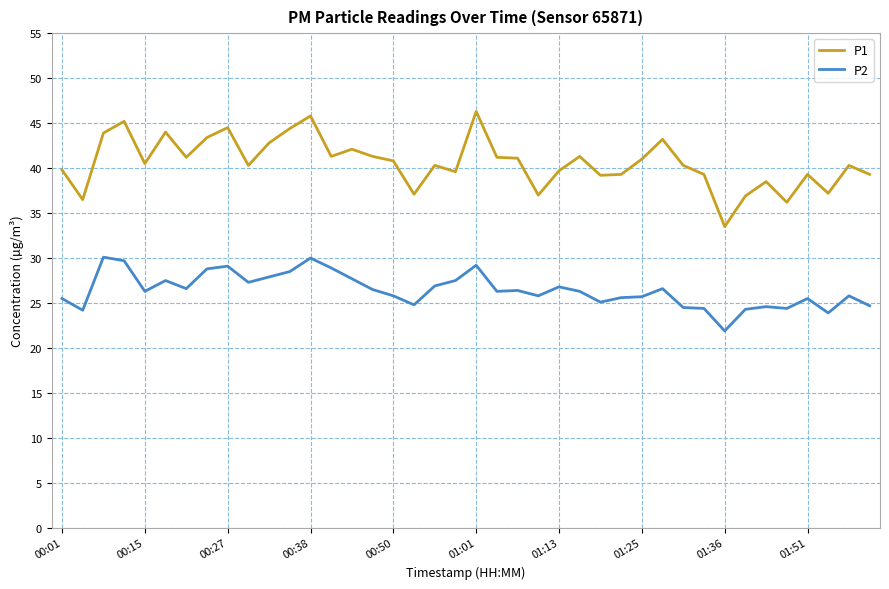

What is the highest value of the P2 series?

30.1